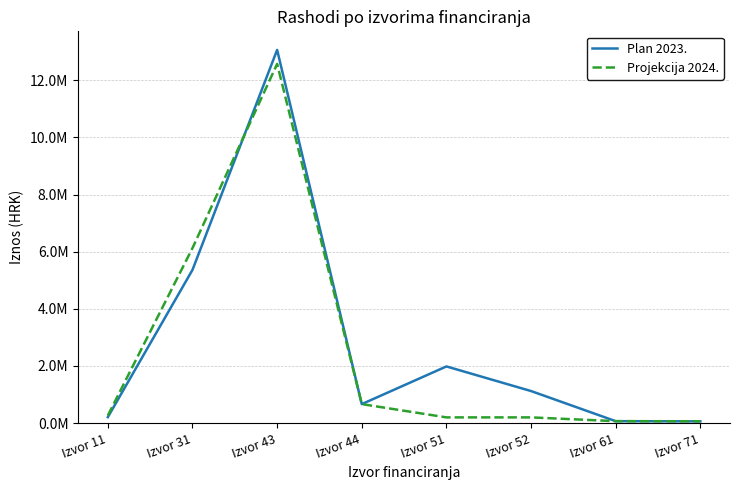

What is the value of the Plan 2023. point at the 3rd from the left?

13061968